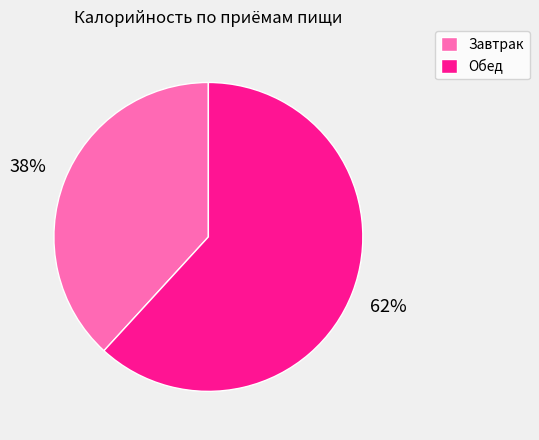

What percentage is the Обед slice, to the nearest percent?

62%